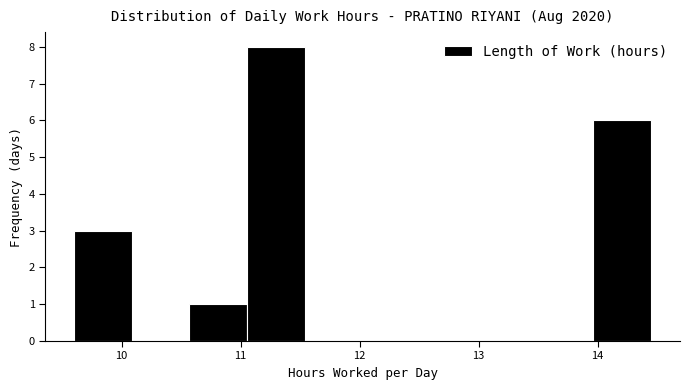

Reading left to right, list every bar in this chart as the range it spans on the x-axis followed by its height. Neither the bar edges nor the heights are printed on the chart, so give them approximately, as read against the axes.

9.6 to 10.1: 3
10.1 to 10.6: 0
10.6 to 11.1: 1
11.1 to 11.5: 8
11.5 to 12.0: 0
12.0 to 12.5: 0
12.5 to 13.0: 0
13.0 to 13.5: 0
13.5 to 14.0: 0
14.0 to 14.5: 6